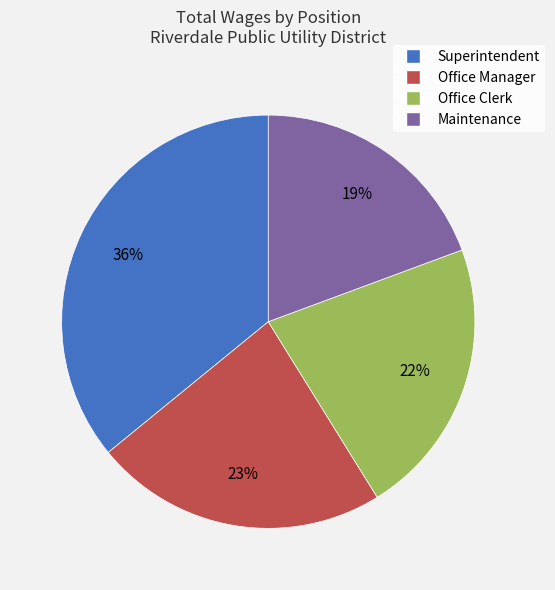

Is it true that Superintendent is 36% of the pie?

True